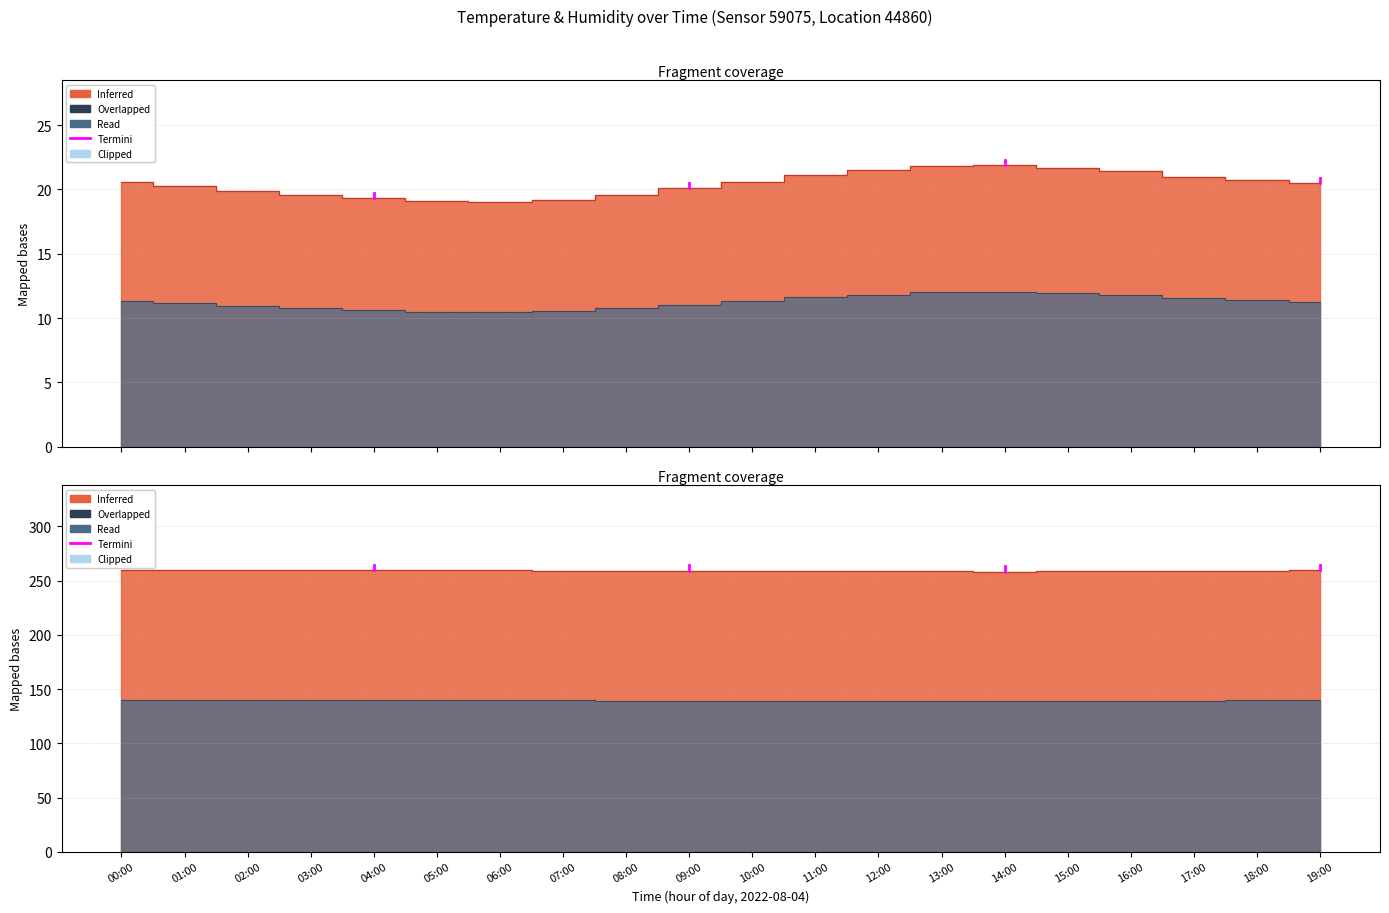

Between 15:00 and 08:00, which is larger?

15:00